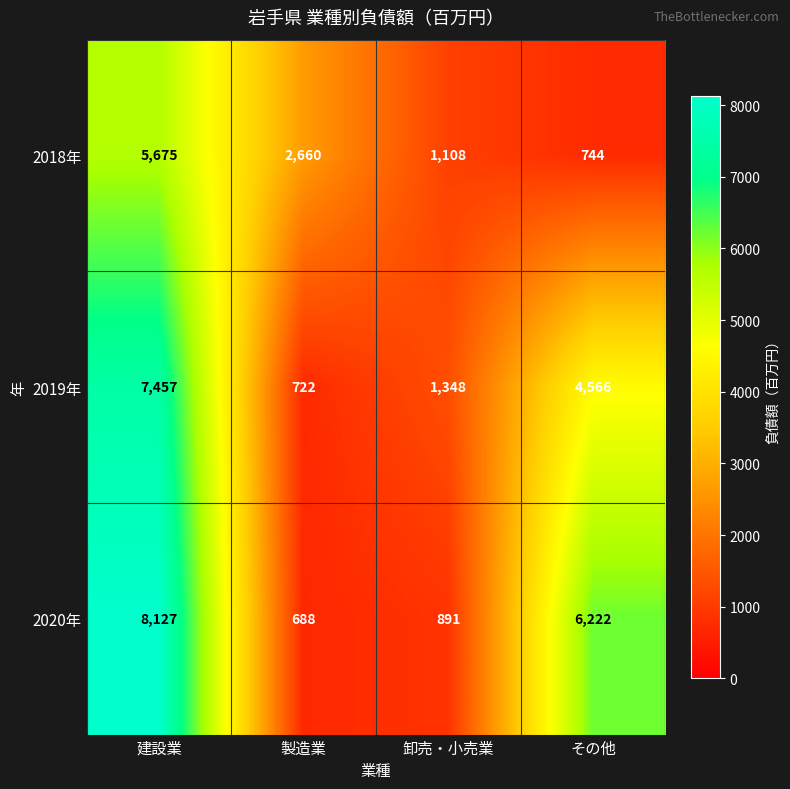

Which series has the largest range (max minus min)?

2020年